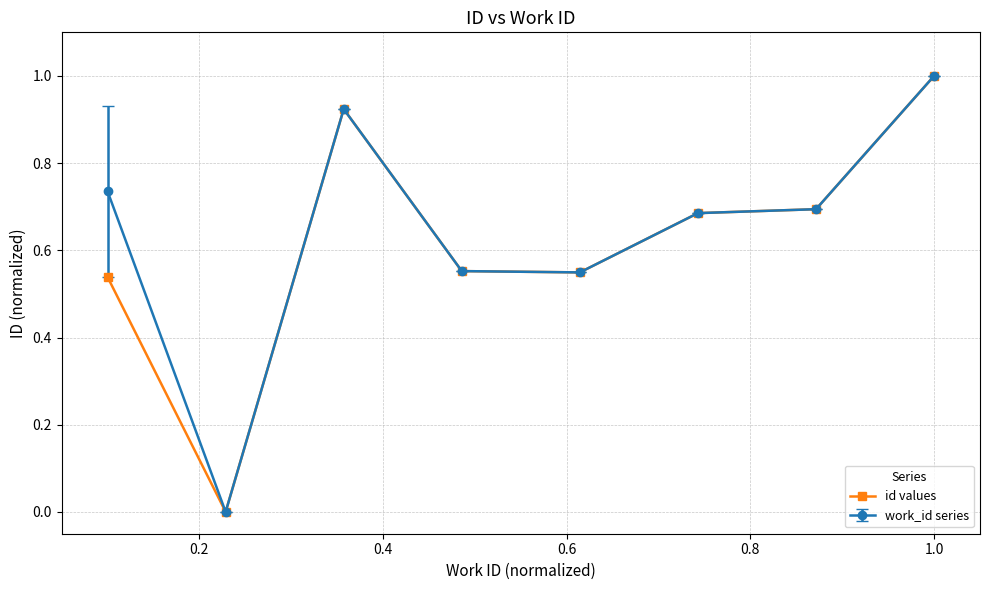

How many lines are shown in the chart?

2